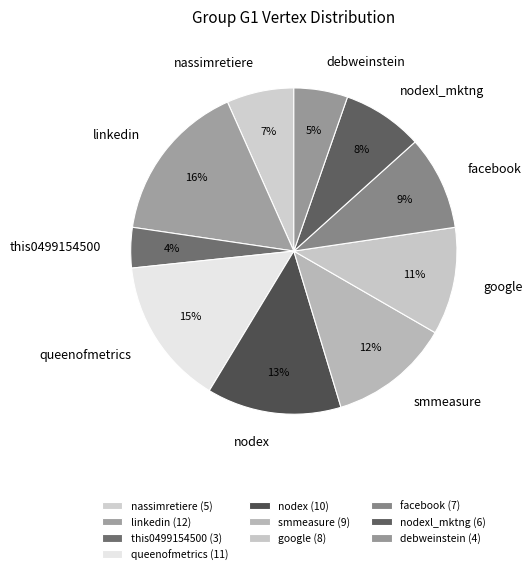

Is it true that debweinstein is 5% of the pie?

True